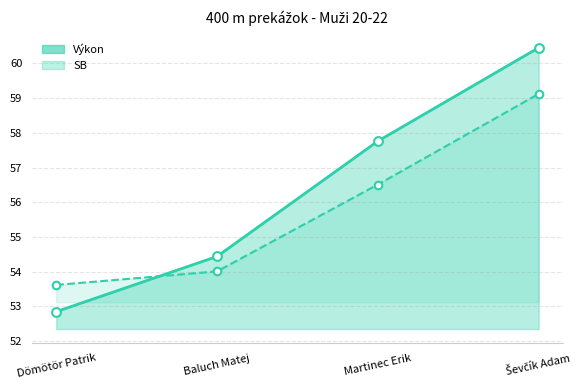

Which series reaches the maximum Y coordinate?

Výkon line